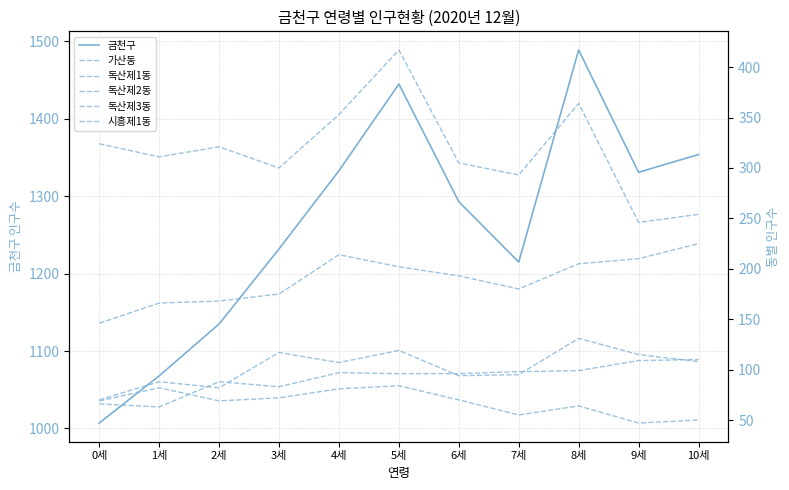

Reading left to right, what are all the values shown in this chart?

금천구: 0세=1007	1세=1068	2세=1135	3세=1232	4세=1333	5세=1445	6세=1293	7세=1215	8세=1489	9세=1331	10세=1354
가산동: 0세=69	1세=82	2세=69	3세=72	4세=81	5세=84	6세=70	7세=55	8세=64	9세=47	10세=50
독산제1동: 0세=324	1세=311	2세=321	3세=300	4세=353	5세=417	6세=305	7세=293	8세=364	9세=246	10세=254
독산제2동: 0세=66	1세=63	2세=88	3세=83	4세=97	5세=96	6세=96	7세=98	8세=99	9세=109	10세=110
독산제3동: 0세=70	1세=88	2세=82	3세=117	4세=107	5세=119	6세=94	7세=95	8세=131	9세=115	10세=108
시흥제1동: 0세=146	1세=166	2세=168	3세=175	4세=214	5세=202	6세=193	7세=180	8세=205	9세=210	10세=225